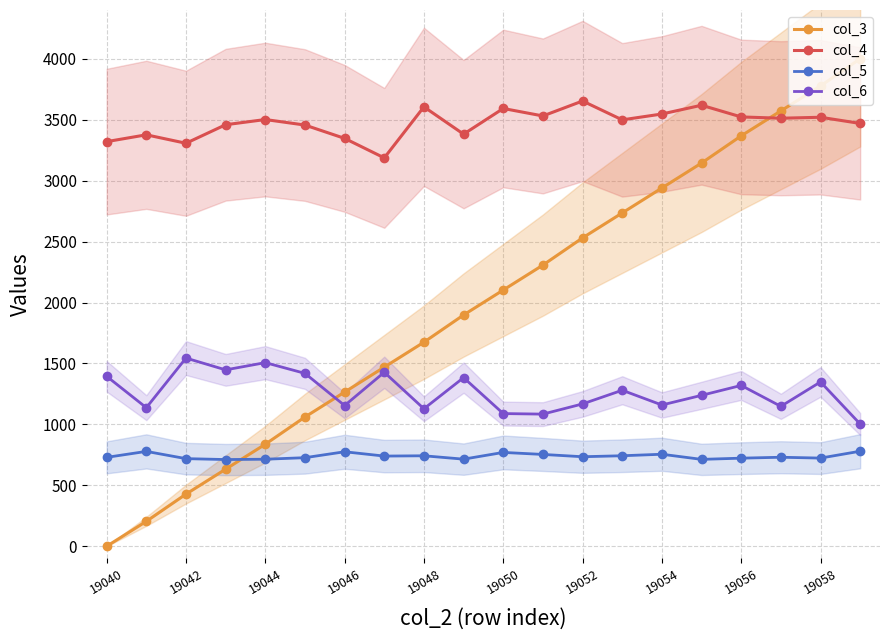

In col_6, how many points are higher than both neighbors (excluding endpoints)?

7